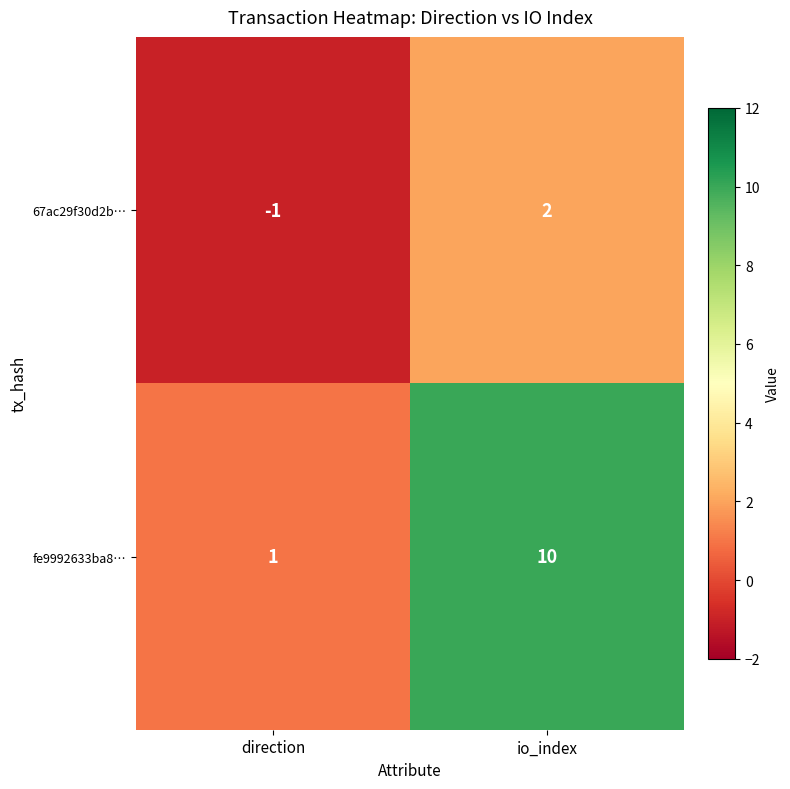

What is the maximum value shown in the chart?

10